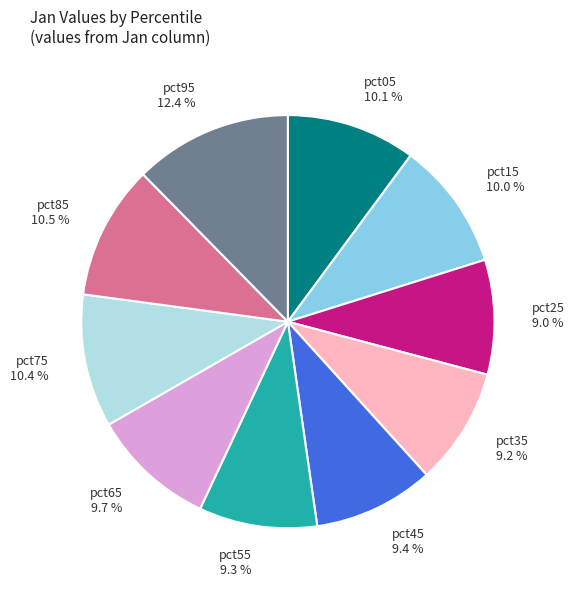

Is it true that pct95 is 5% of the pie?

False